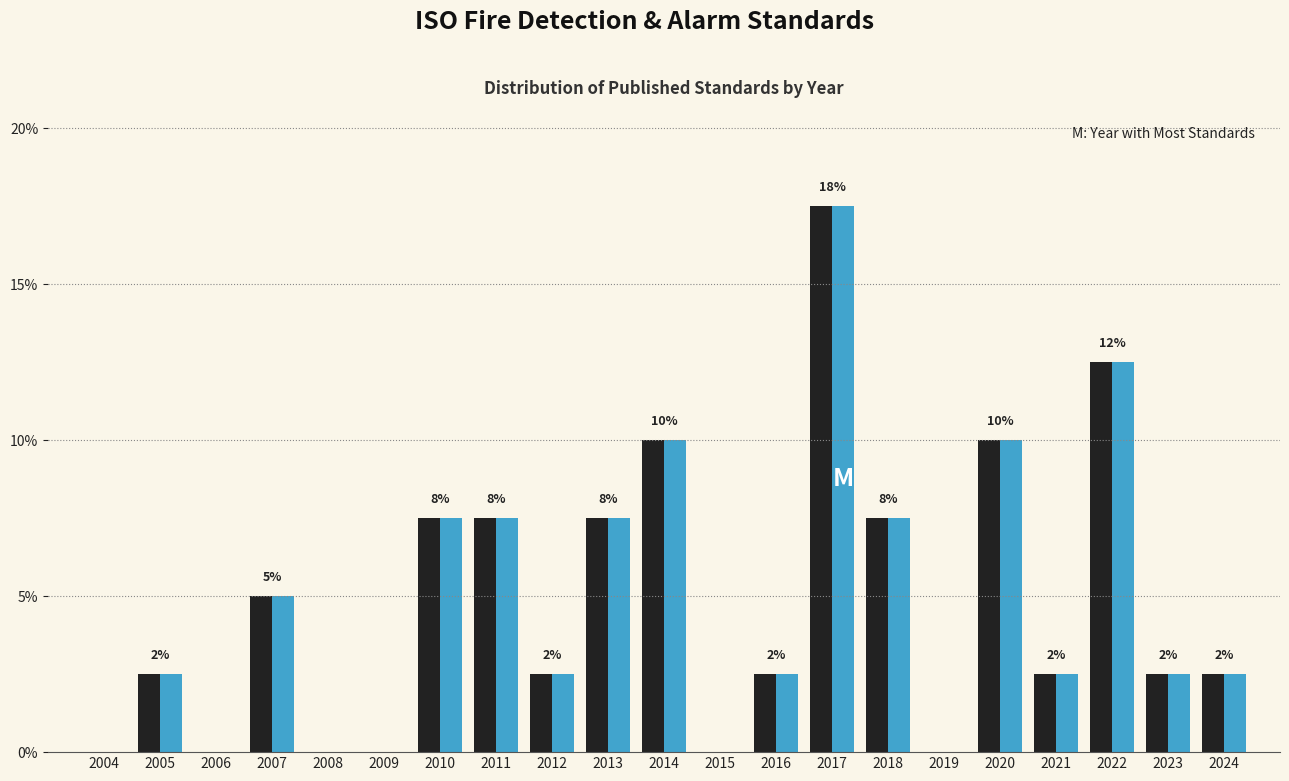

What is the greatest value displayed?

17.5